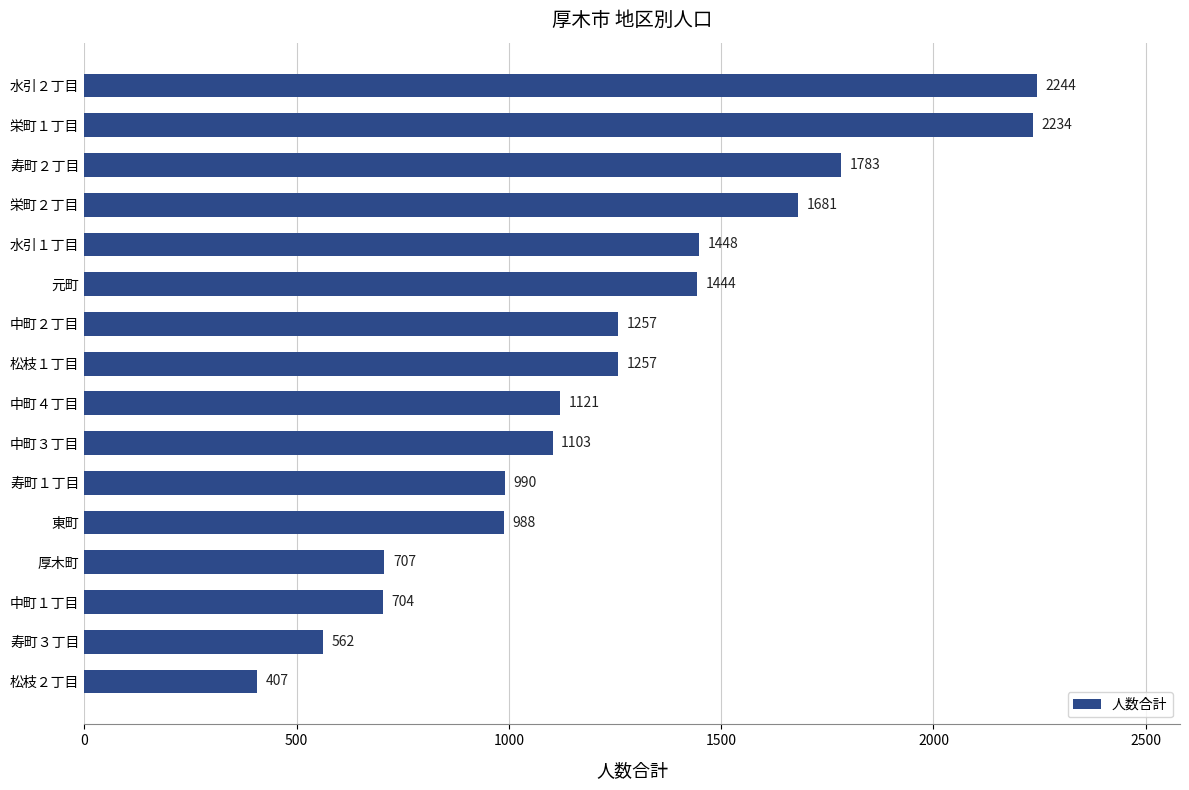

Does the chart contain any negative values?

No